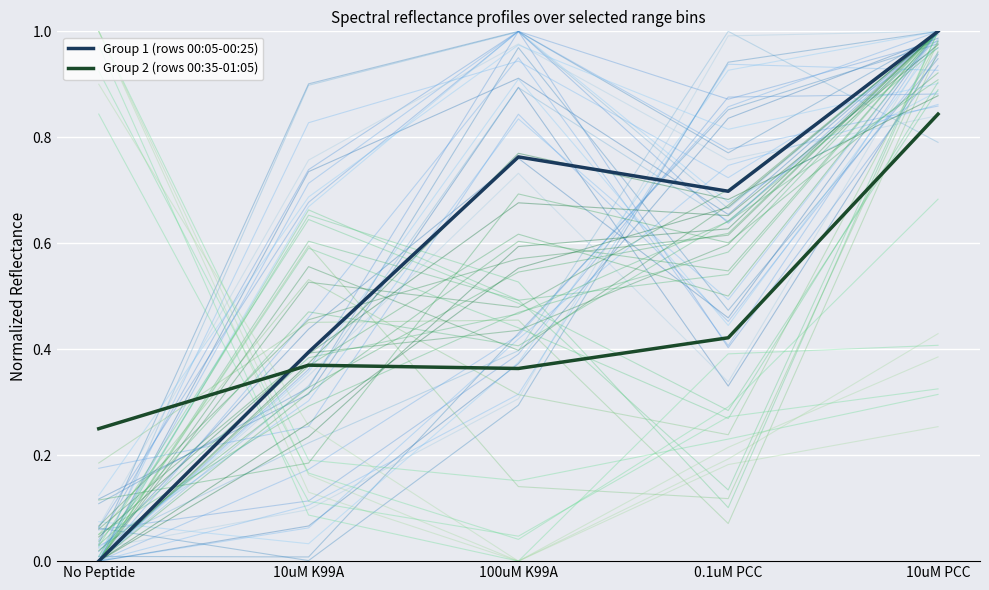

Reading right to left, what are all the values shown in this chart?

Group 1 (rows 00:05-00:25): 1.0	0.7	0.8	0.4	0.0
Group 2 (rows 00:35-01:05): 0.8	0.4	0.4	0.4	0.2